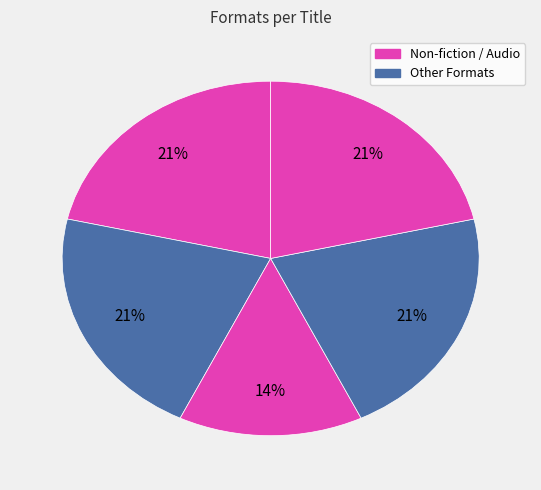

How many slices are in this pie chart?

5